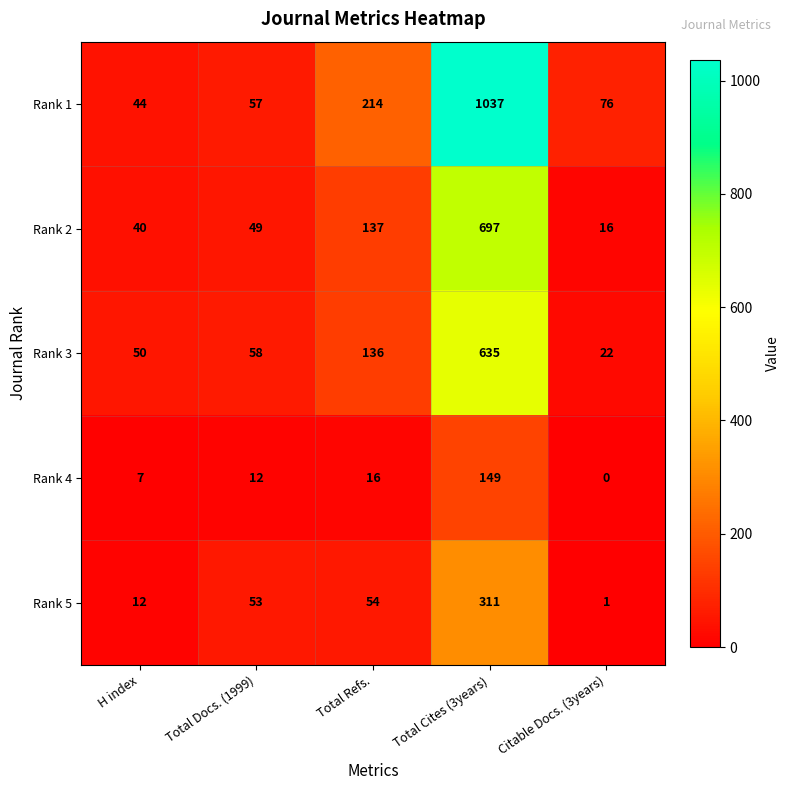

Is it true that Rank 2 equals 64 at Total Refs.?

False